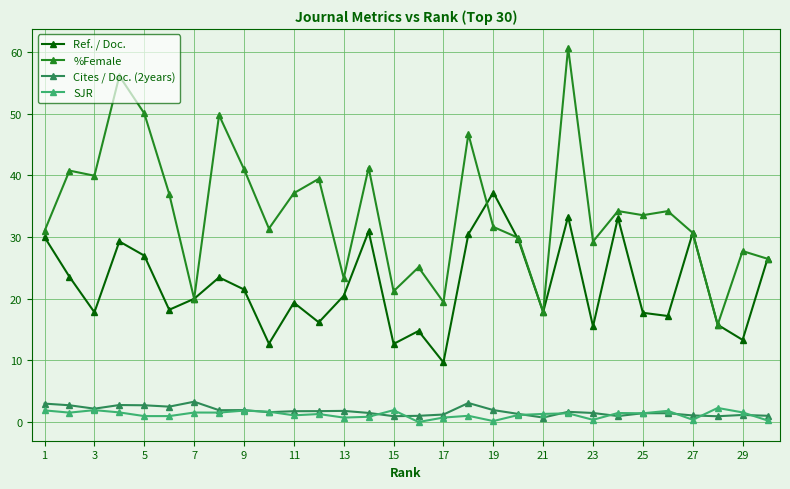

In Ref. / Doc., how many points are lower than both neighbors (excluding endpoints)?

10